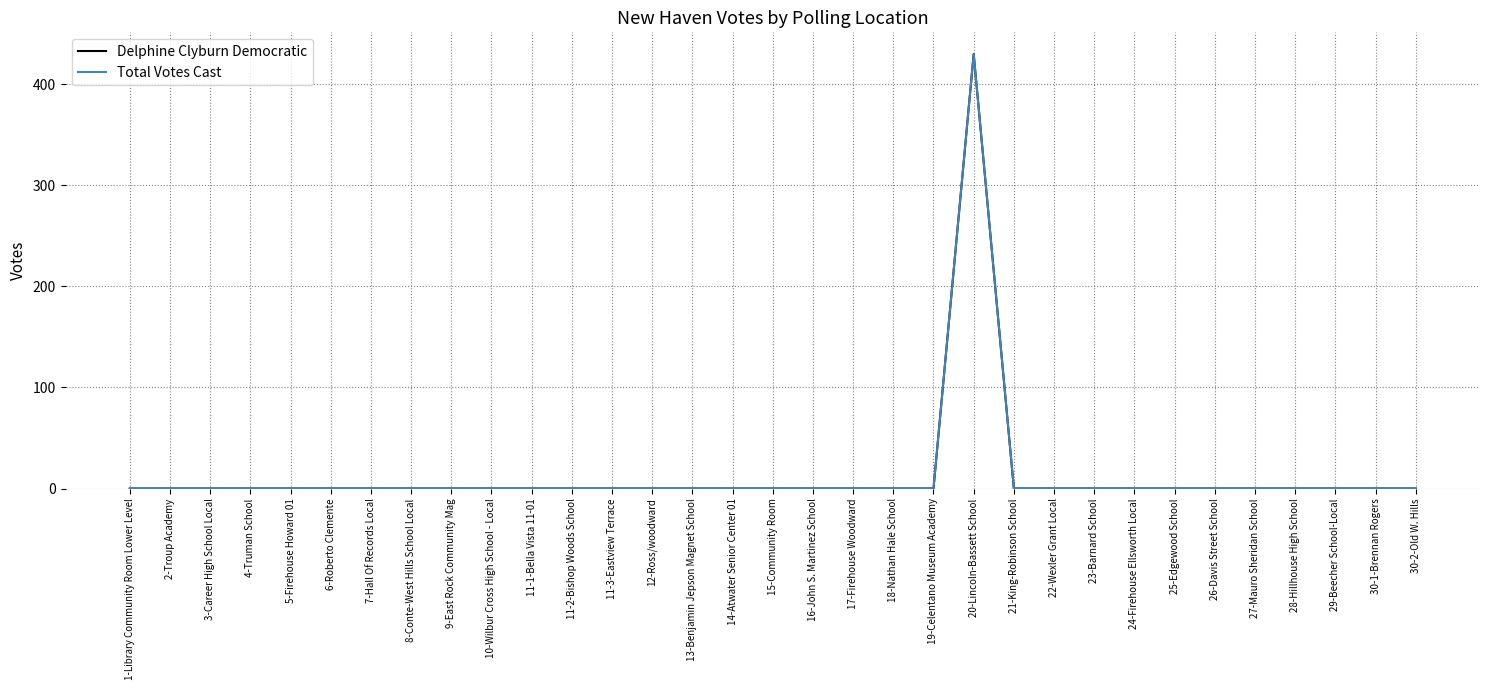

Reading left to right, what are all the values shown in this chart?

Delphine Clyburn Democratic: 1-Library Community Room Lower Level=0	2-Troup Academy=0	3-Career High School Local=0	4-Truman School=0	5-Firehouse Howard 01=0	6-Roberto Clemente=0	7-Hall Of Records Local=0	8-Conte-West Hills School Local=0	9-East Rock Community Mag=0	10-Wilbur Cross High School - Local=0	11-1-Bella Vista 11-01=0	11-2-Bishop Woods School=0	11-3-Eastview Terrace=0	12-Ross/woodward=0	13-Benjamin Jepson Magnet School=0	14-Atwater Senior Center 01=0	15-Community Room=0	16-John S. Martinez School=0	17-Firehouse Woodward=0	18-Nathan Hale School=0	19-Celentano Museum Academy=0	20-Lincoln-Bassett School=430	21-King-Robinson School=0	22-Wexler Grant Local=0	23-Barnard School=0	24-Firehouse Ellsworth Local=0	25-Edgewood School=0	26-Davis Street School=0	27-Mauro Sheridan School=0	28-Hillhouse High School=0	29-Beecher School-Local=0	30-1-Brennan Rogers=0	30-2-Old W. Hills=0
Total Votes Cast: 1-Library Community Room Lower Level=0	2-Troup Academy=0	3-Career High School Local=0	4-Truman School=0	5-Firehouse Howard 01=0	6-Roberto Clemente=0	7-Hall Of Records Local=0	8-Conte-West Hills School Local=0	9-East Rock Community Mag=0	10-Wilbur Cross High School - Local=0	11-1-Bella Vista 11-01=0	11-2-Bishop Woods School=0	11-3-Eastview Terrace=0	12-Ross/woodward=0	13-Benjamin Jepson Magnet School=0	14-Atwater Senior Center 01=0	15-Community Room=0	16-John S. Martinez School=0	17-Firehouse Woodward=0	18-Nathan Hale School=0	19-Celentano Museum Academy=0	20-Lincoln-Bassett School=430	21-King-Robinson School=0	22-Wexler Grant Local=0	23-Barnard School=0	24-Firehouse Ellsworth Local=0	25-Edgewood School=0	26-Davis Street School=0	27-Mauro Sheridan School=0	28-Hillhouse High School=0	29-Beecher School-Local=0	30-1-Brennan Rogers=0	30-2-Old W. Hills=0